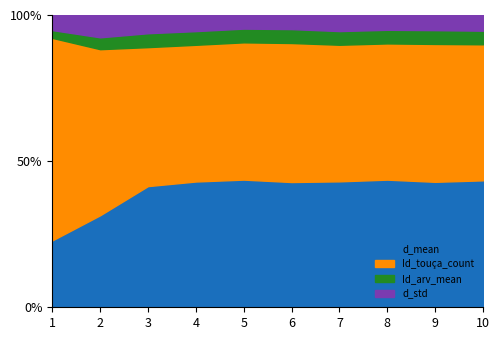

Is the value of d_mean at 7 greater than the value of other at 3?

Yes